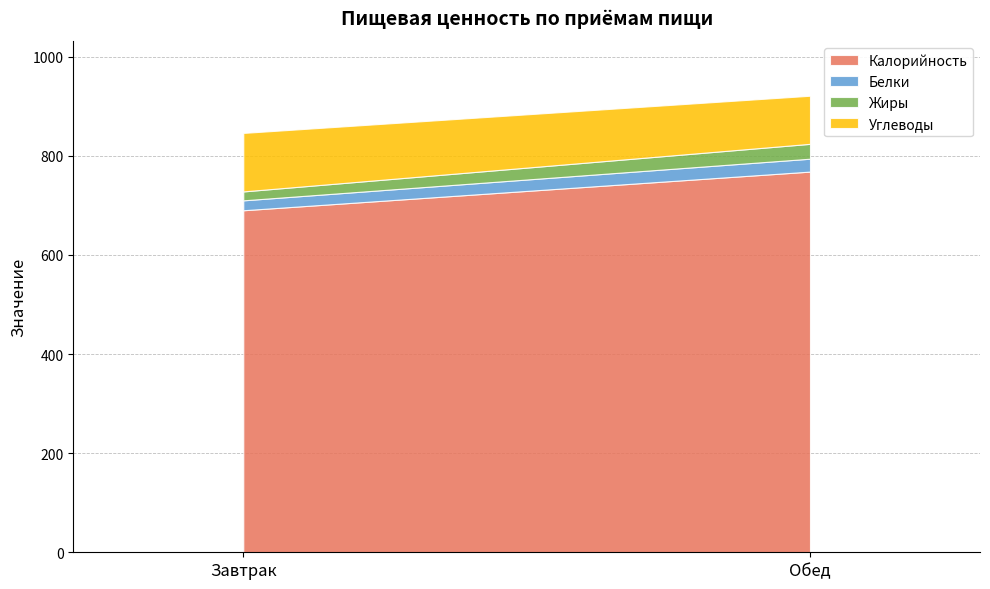

What is the difference between the maximum and minimum values in the Жиры series?

12